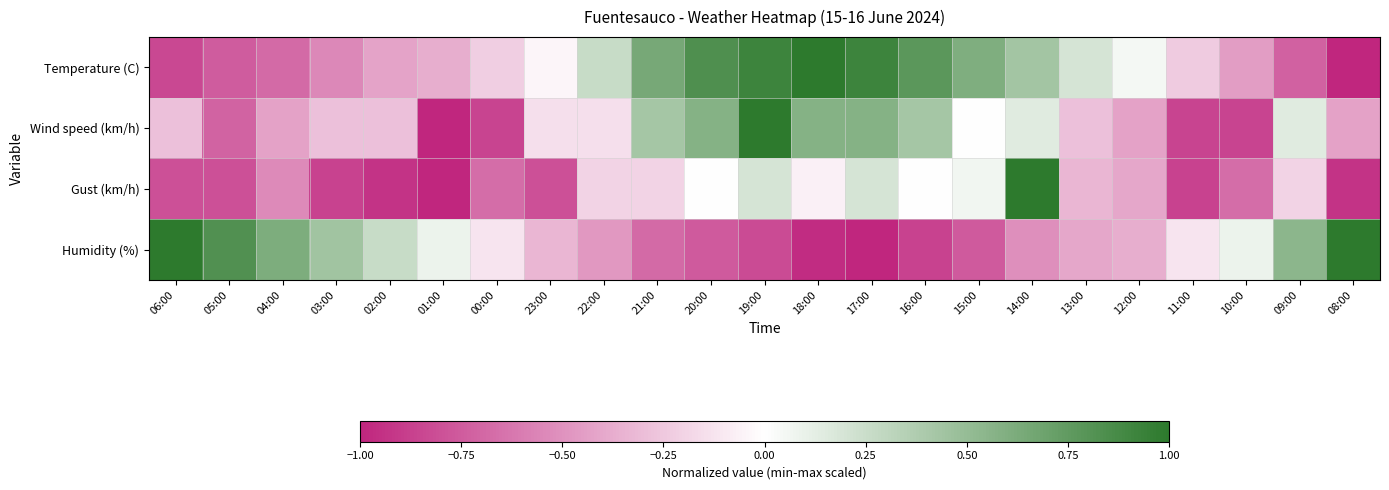

What is the greatest value displayed?

1.0